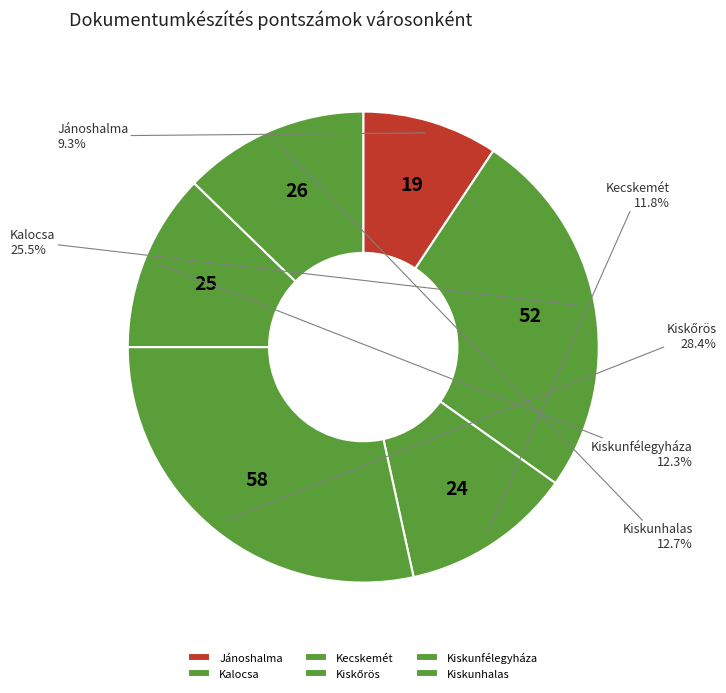

How many slices are in this pie chart?

6